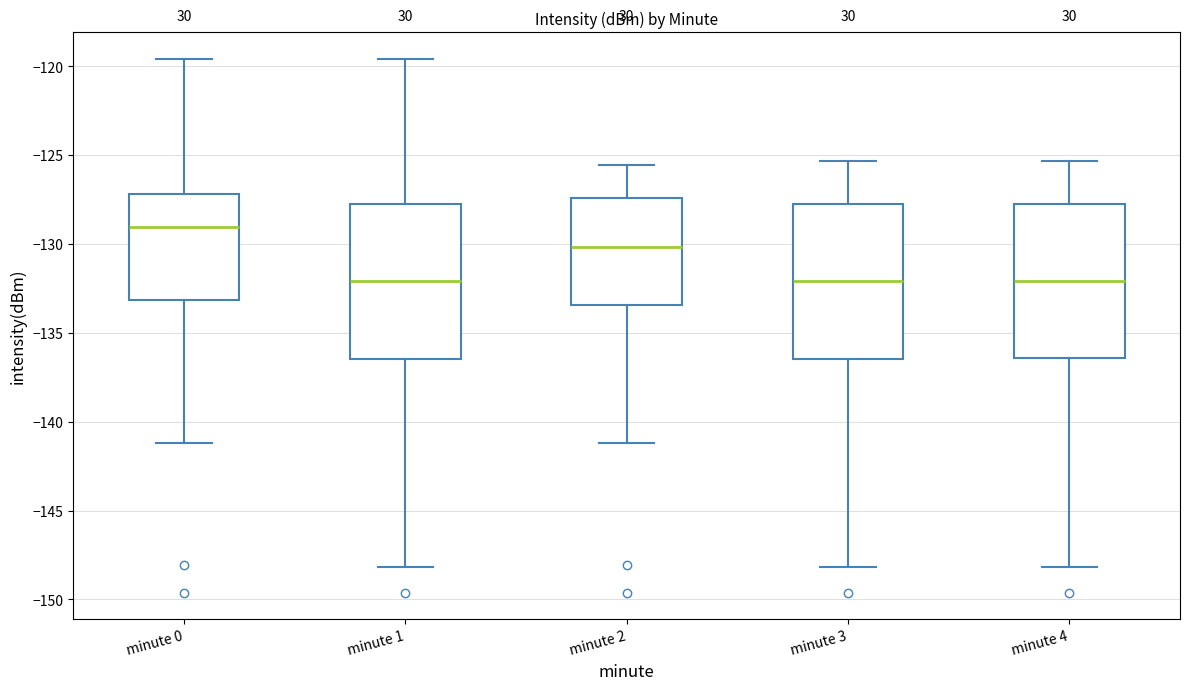

Reading left to right, read every box against the y-axis: the position of its median line, the range the box covers, and the ends of its whiskers. The values are not printed on the chart, so give them approximately, as read against the axis.

minute 0: median -129.0, box -133.0 to -127.0, whiskers -141.0 to -119.5
minute 1: median -132.0, box -136.5 to -128.0, whiskers -148.0 to -119.5
minute 2: median -130.0, box -133.5 to -127.5, whiskers -141.0 to -125.5
minute 3: median -132.0, box -136.5 to -128.0, whiskers -148.0 to -125.5
minute 4: median -132.0, box -136.5 to -128.0, whiskers -148.0 to -125.5